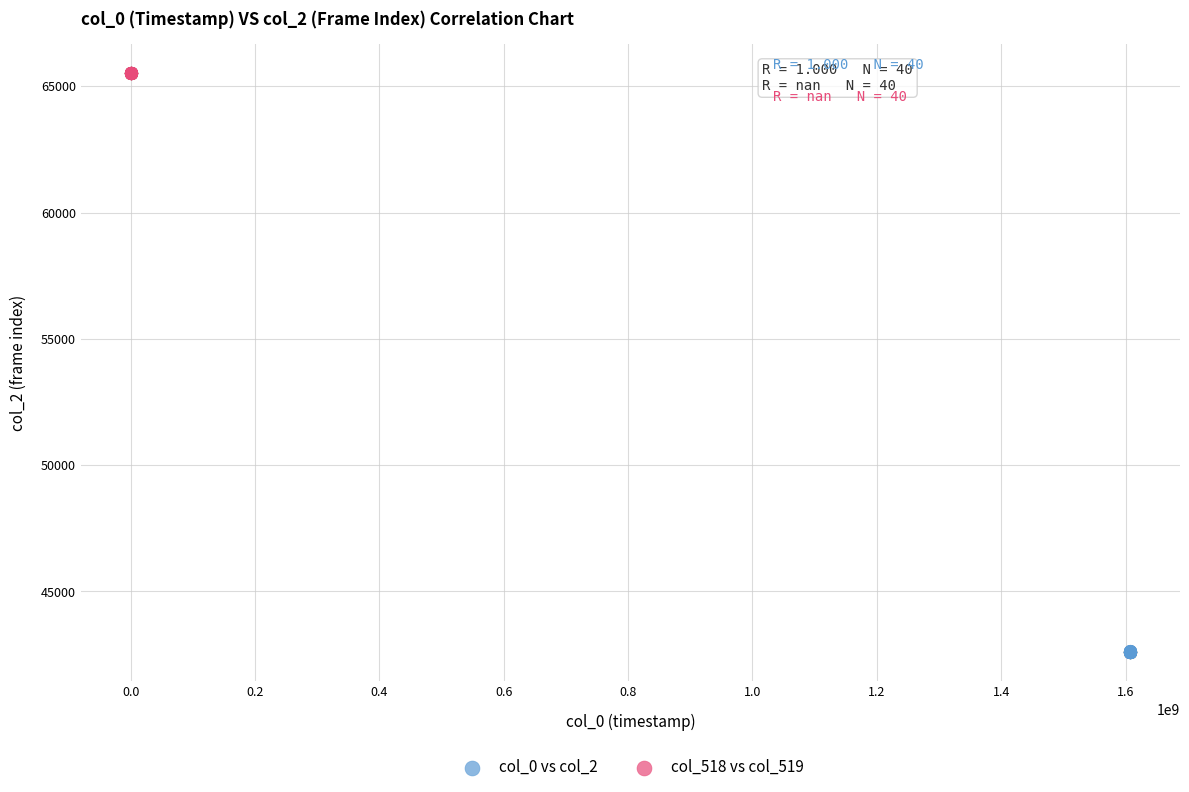

Which series contains the highest Y value?

col_518 vs col_519